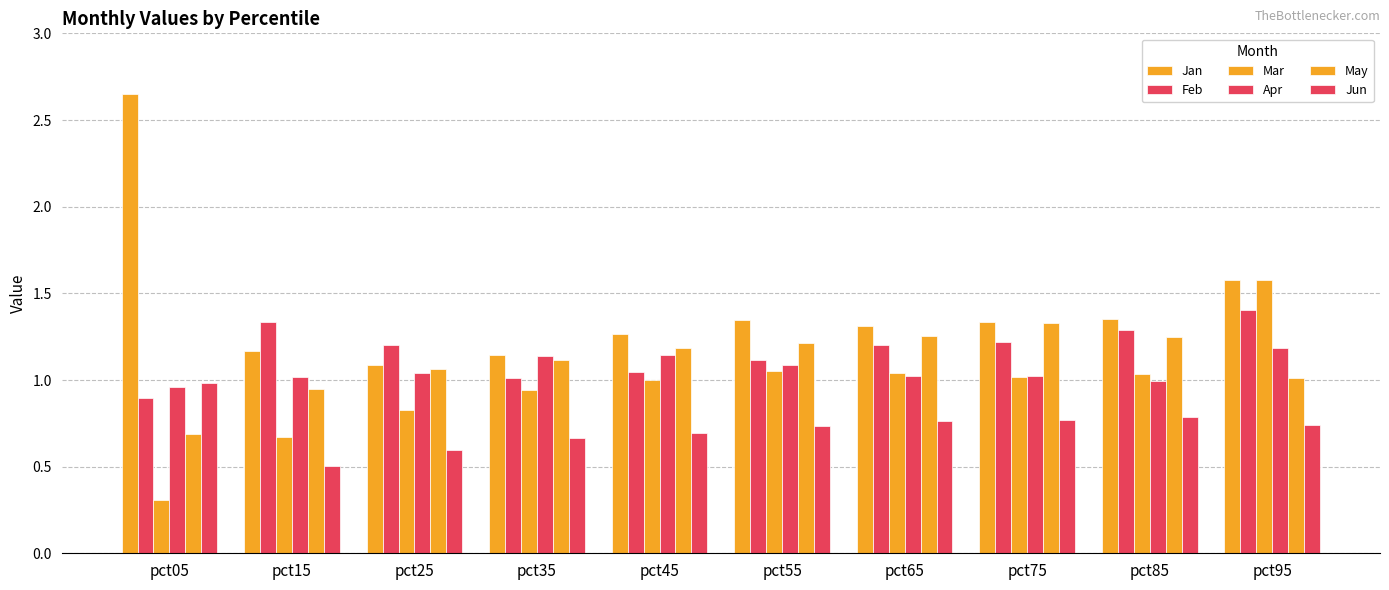

Where is Apr nearest to the value 1?

pct85